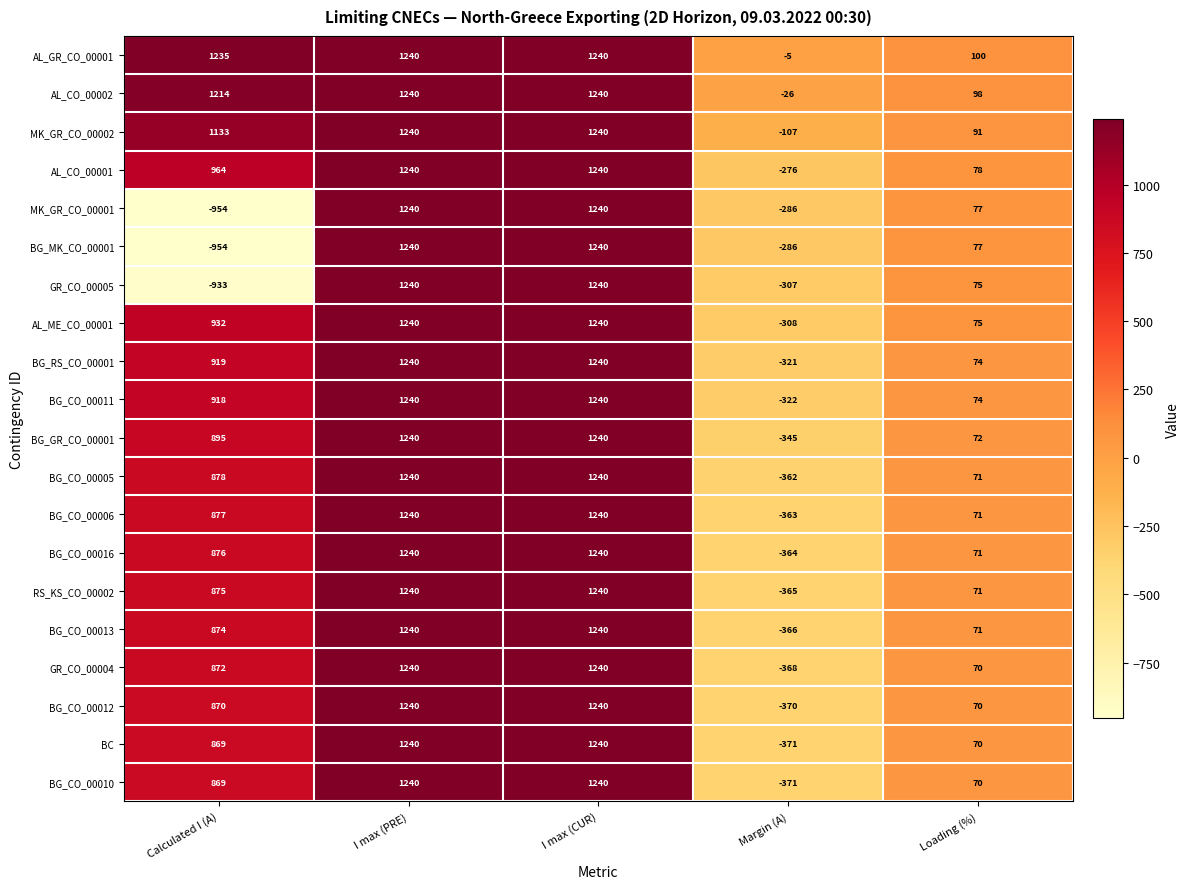

Is it true that BG_CO_00005 equals 793 at I max (PRE)?

False